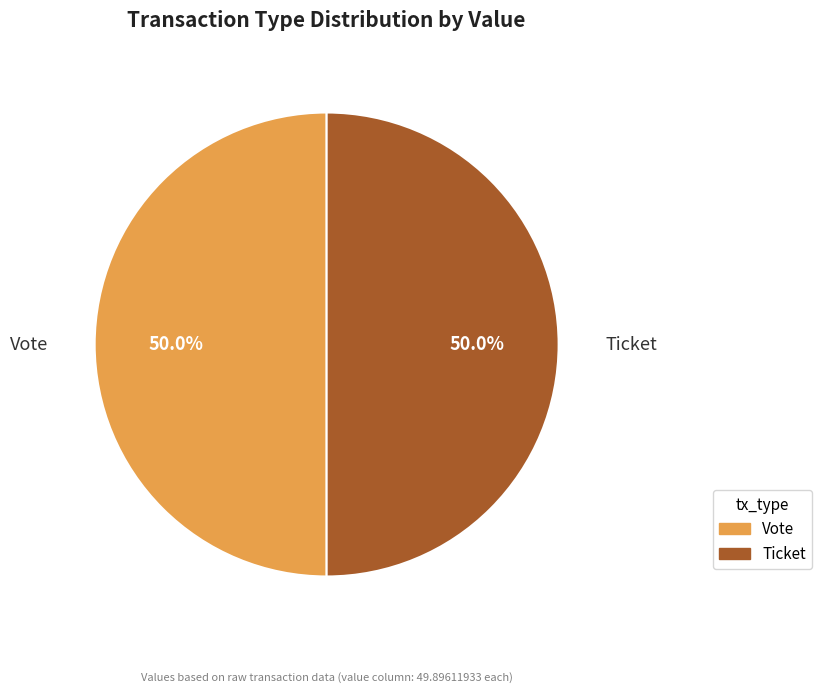

What percentage is NOT represented by Ticket?

50.0%